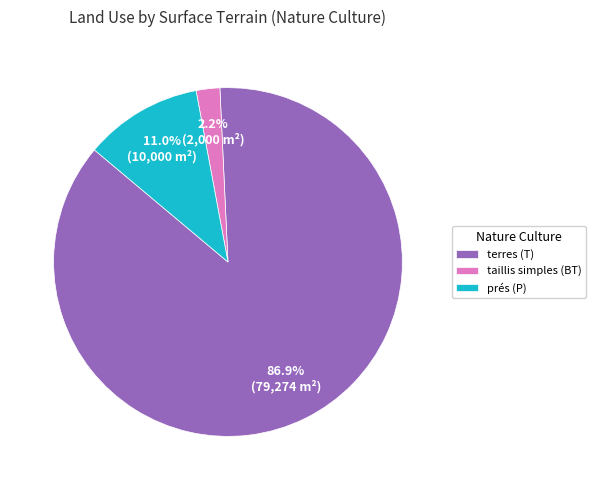

Combined, do terres (T) and taillis simples (BT) account for over 50%?

Yes